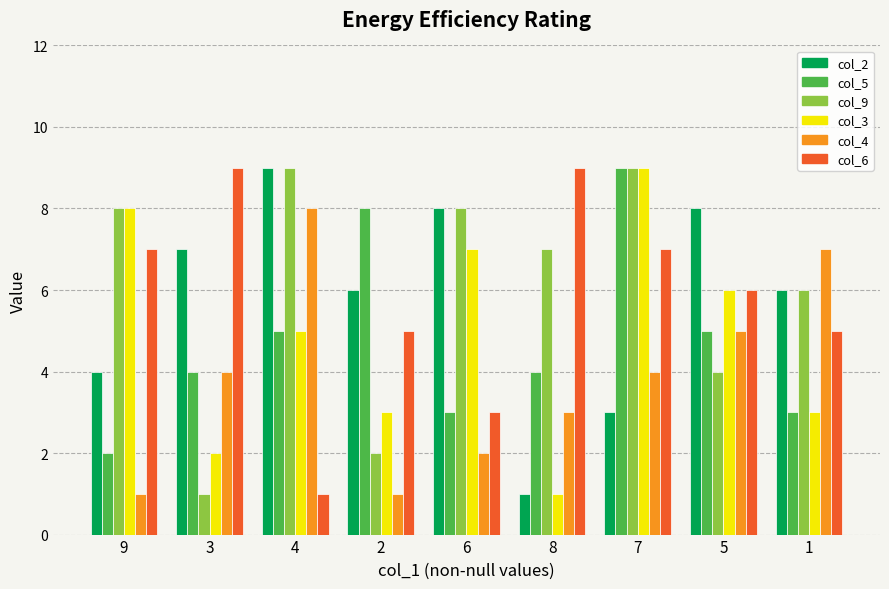

The value of col_5 at 8 is 4. True or false?

True